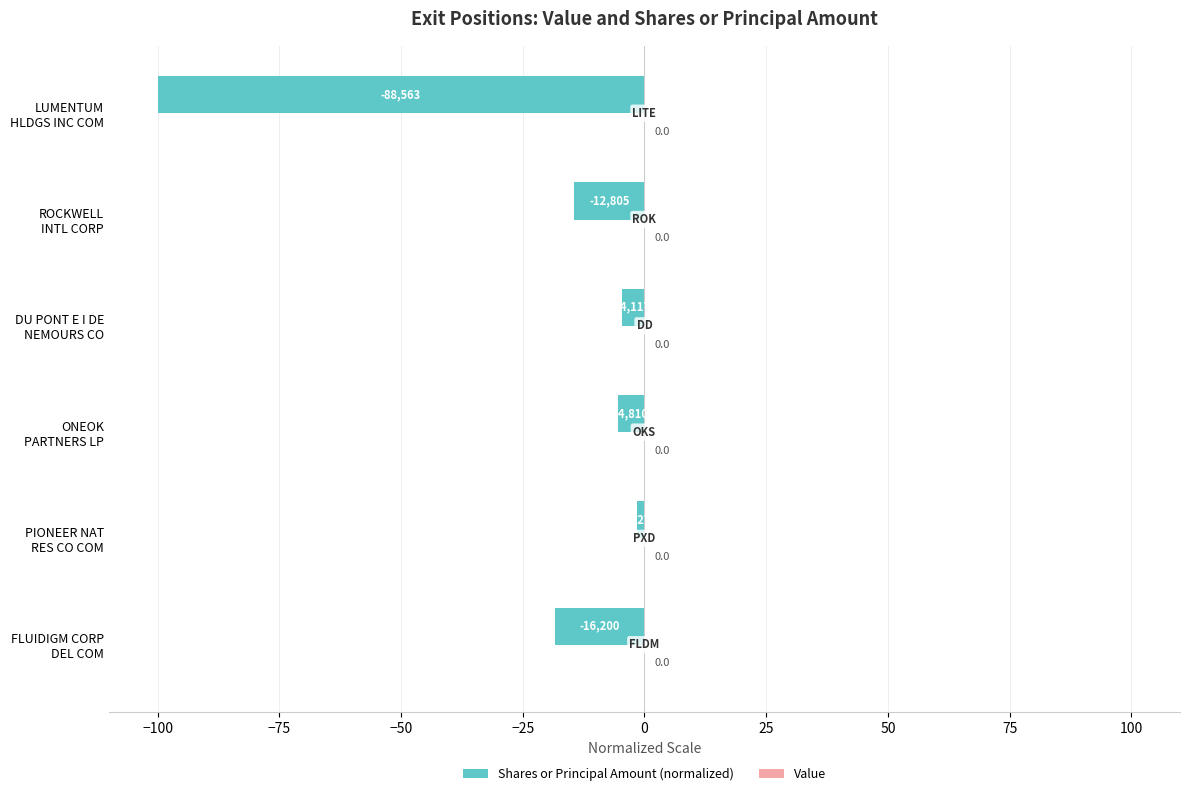

How many bars are there in total?

6